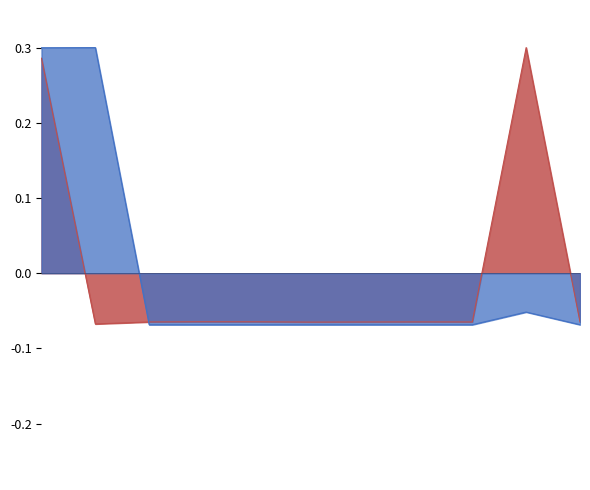

At which label is Fee closest to 0?

2024-05-27 21:12